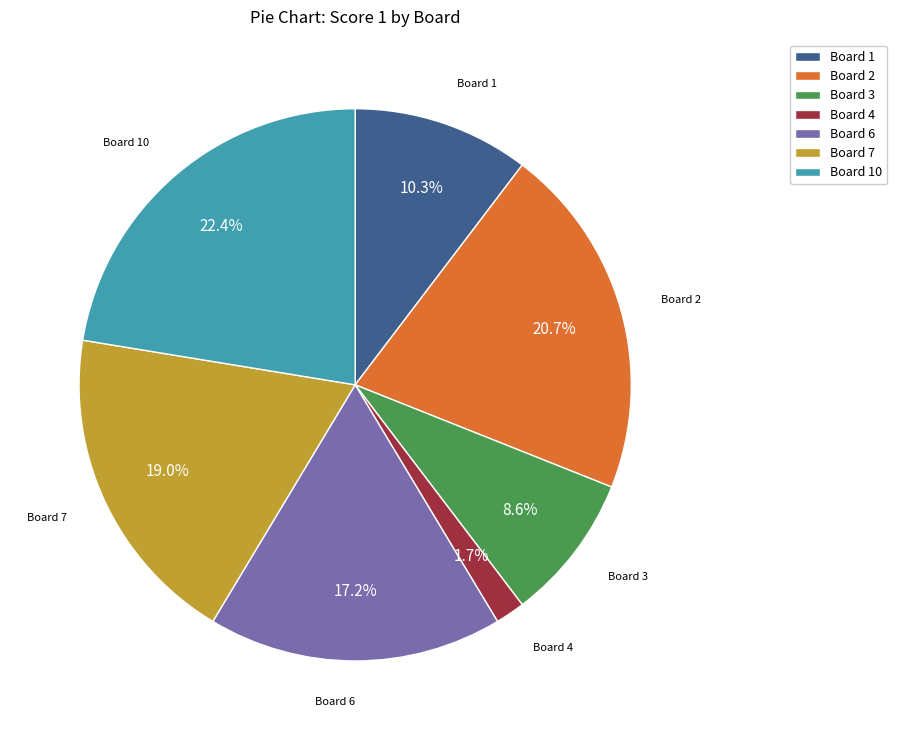

What percentage is NOT represented by Board 6?

82.8%